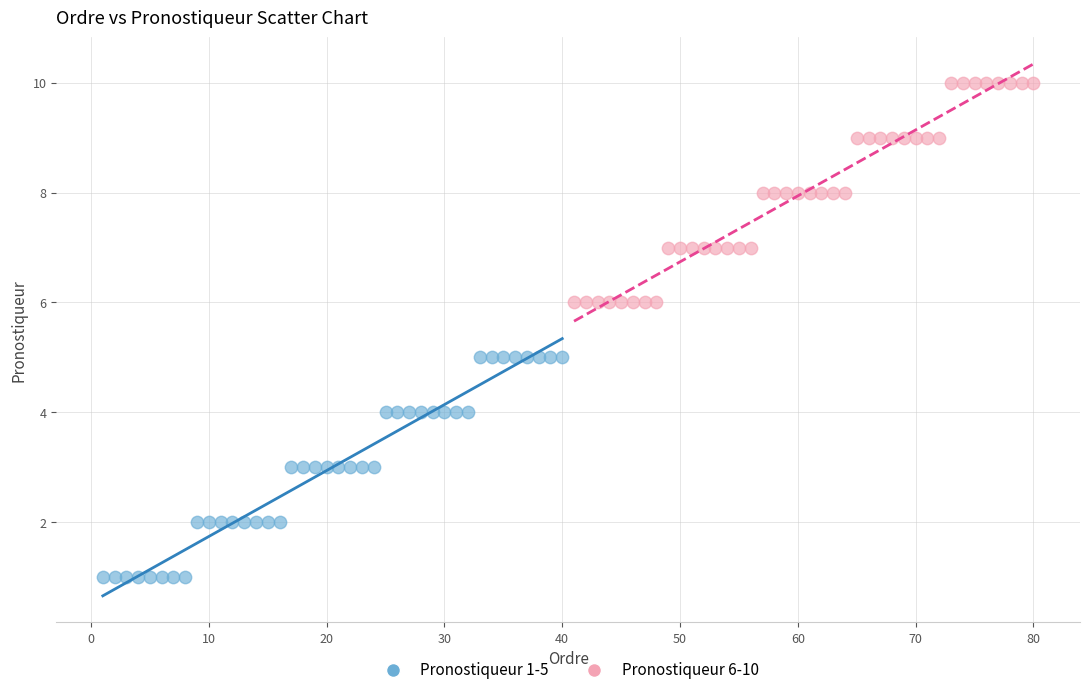

Which series contains the highest Y value?

Pronostiqueur 6-10